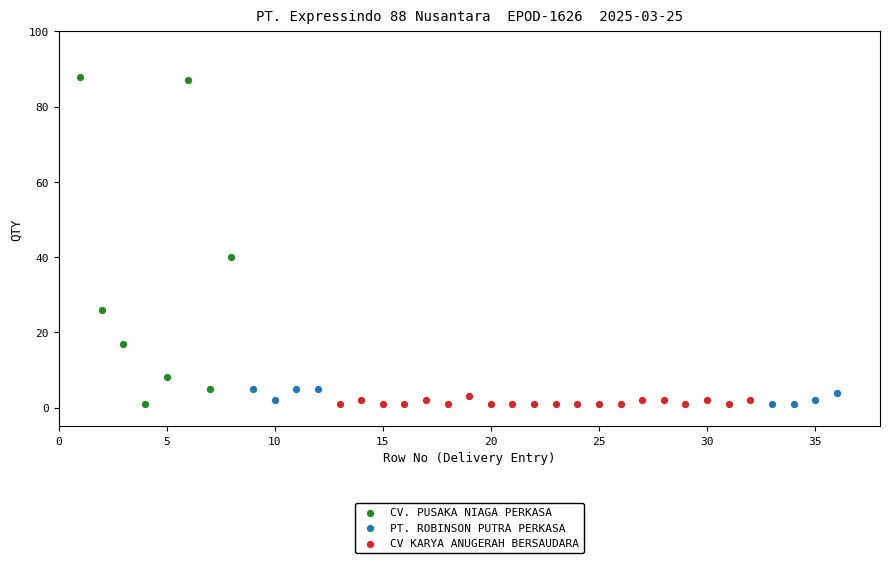

Which series reaches the maximum Y coordinate?

CV. PUSAKA NIAGA PERKASA